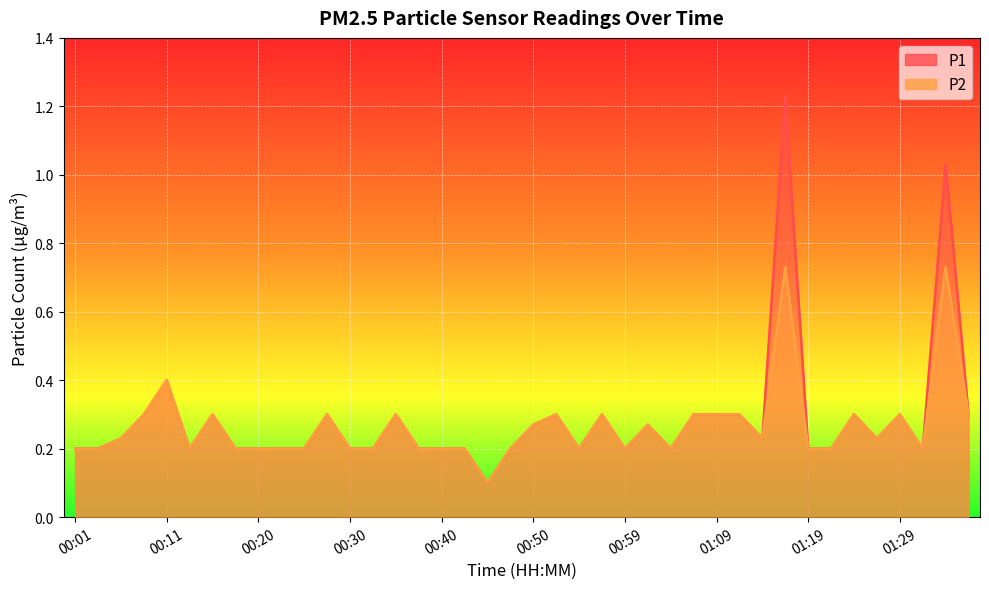

Rank the categories by P2 value from lowest to highest.

00:45, 00:01, 00:03, 00:13, 00:18, 00:20, 00:23, 00:25, 00:30, 00:33, 00:37, 00:40, 00:42, 00:47, 00:55, 00:59, 01:04, 01:19, 01:21, 01:31, 00:06, 01:14, 01:26, 00:50, 01:02, 00:08, 00:16, 00:28, 00:35, 00:52, 00:57, 01:07, 01:09, 01:12, 01:24, 01:29, 01:36, 00:11, 01:16, 01:34